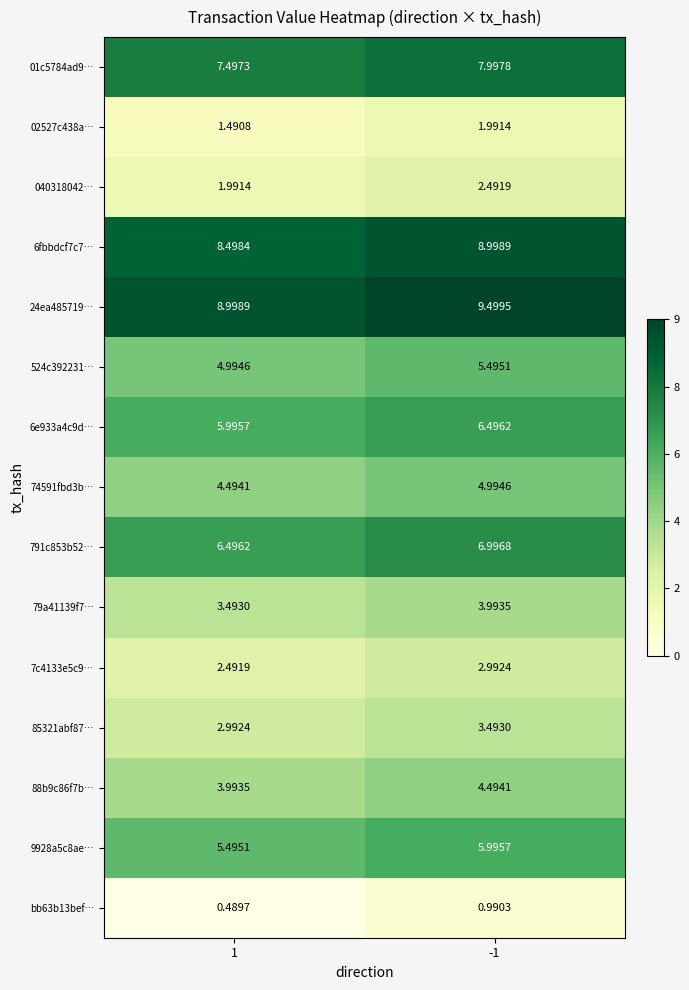

Which series has the largest total across all categories?

24ea485719…